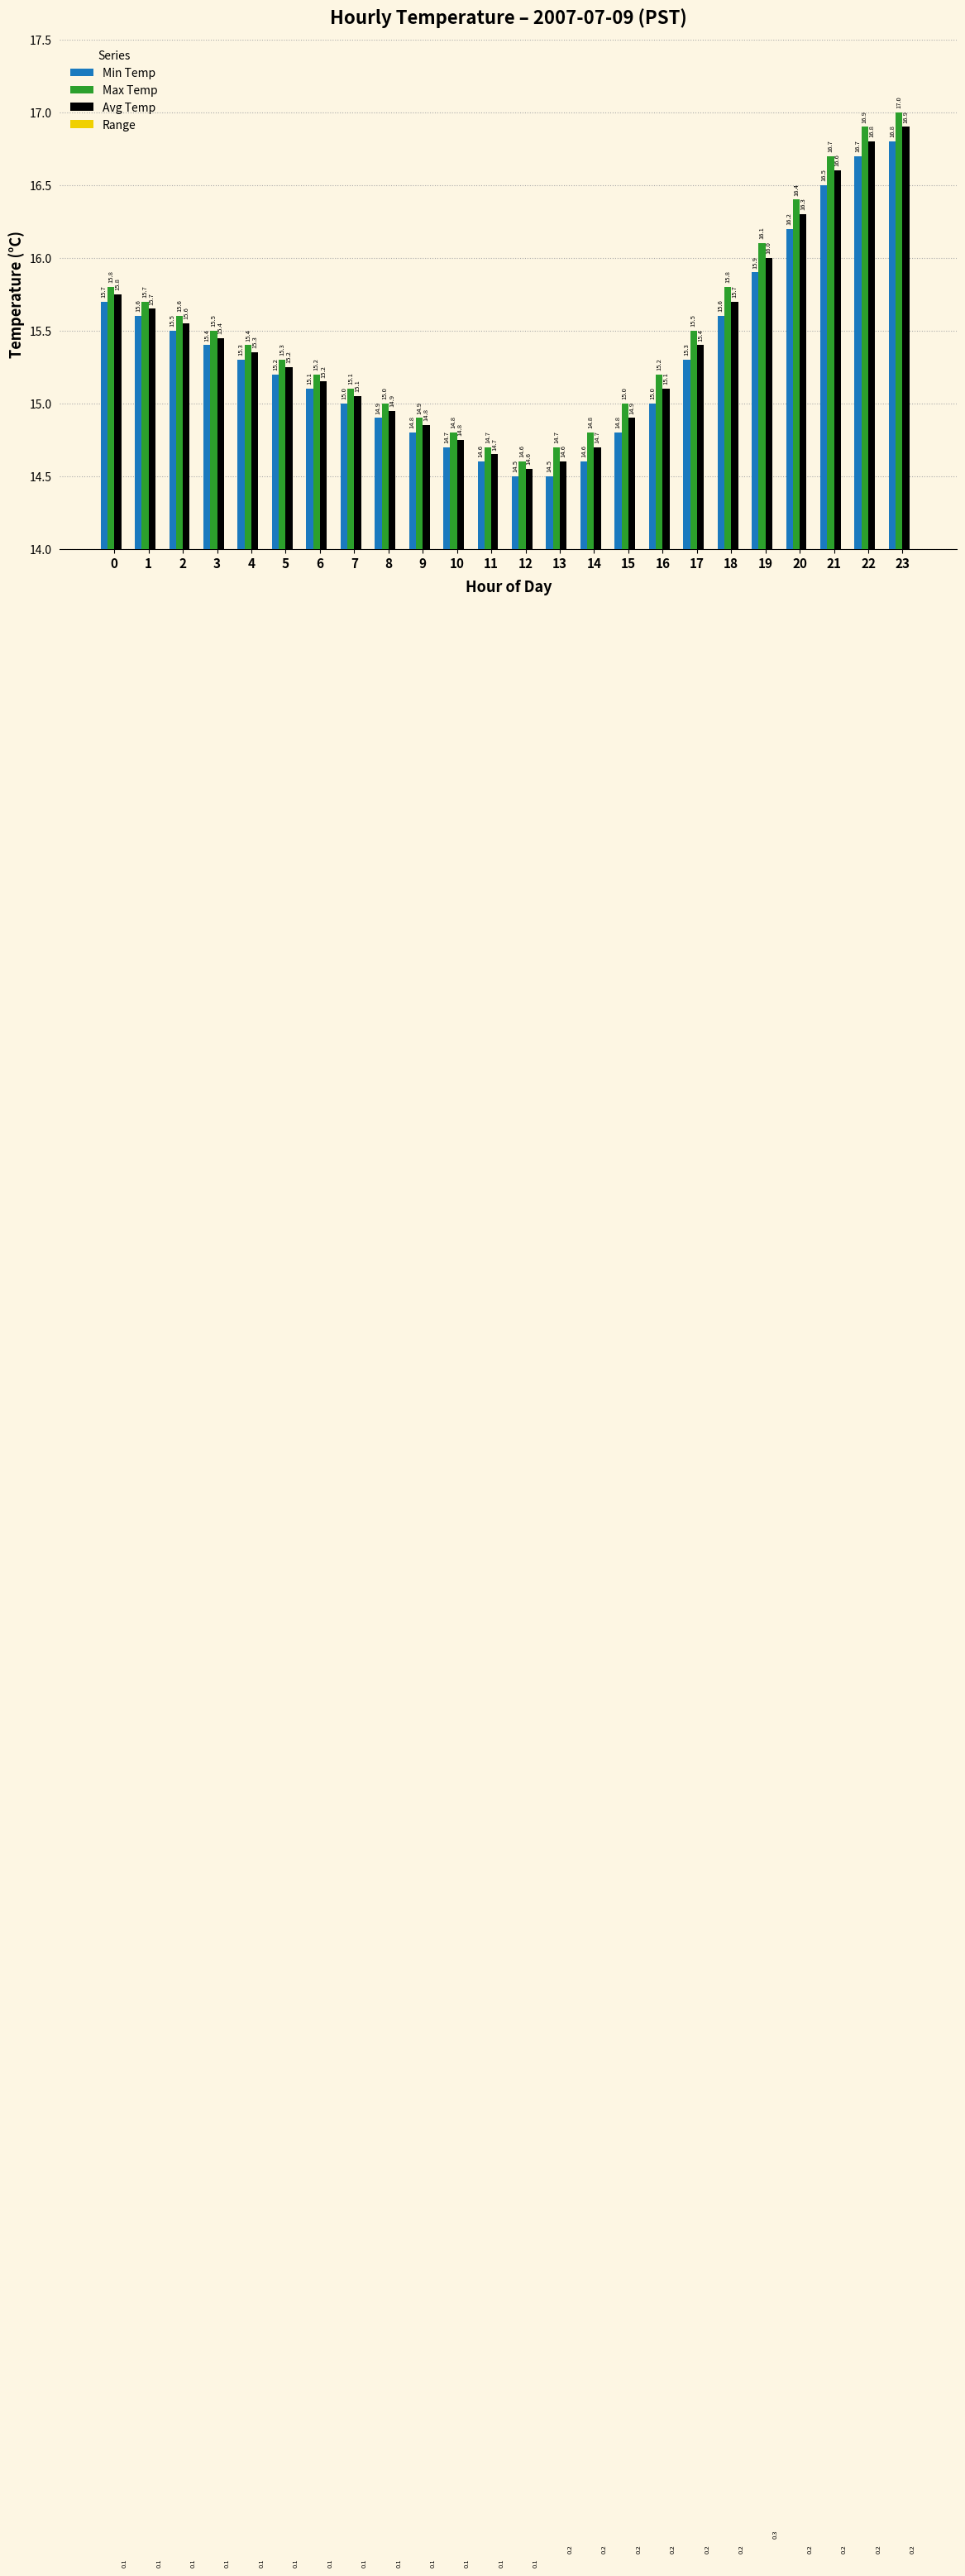

Does the chart contain stacked bars?

No